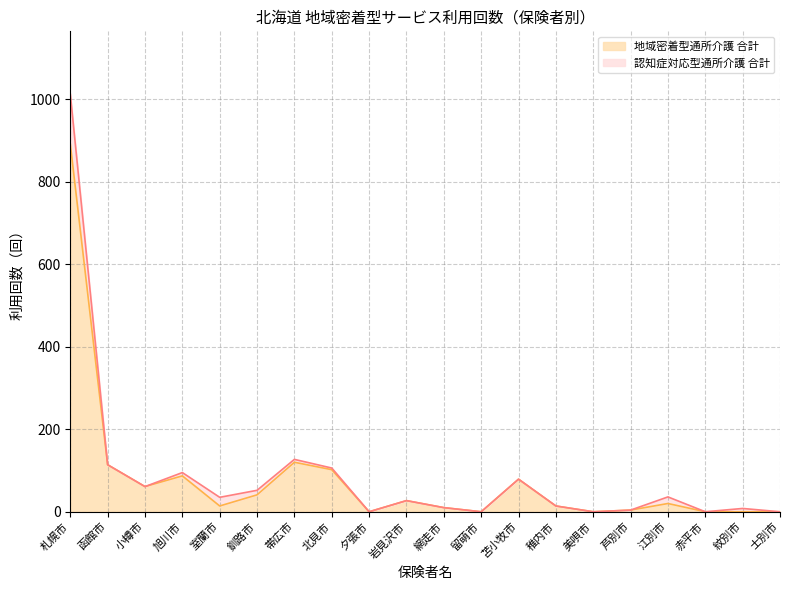

What position from the left is 赤平市?

18